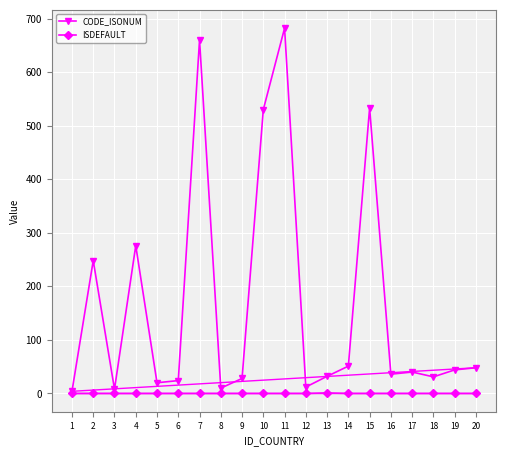

List the series in order of their overall mean, lowest first.

ISDEFAULT, CODE_ISONUM